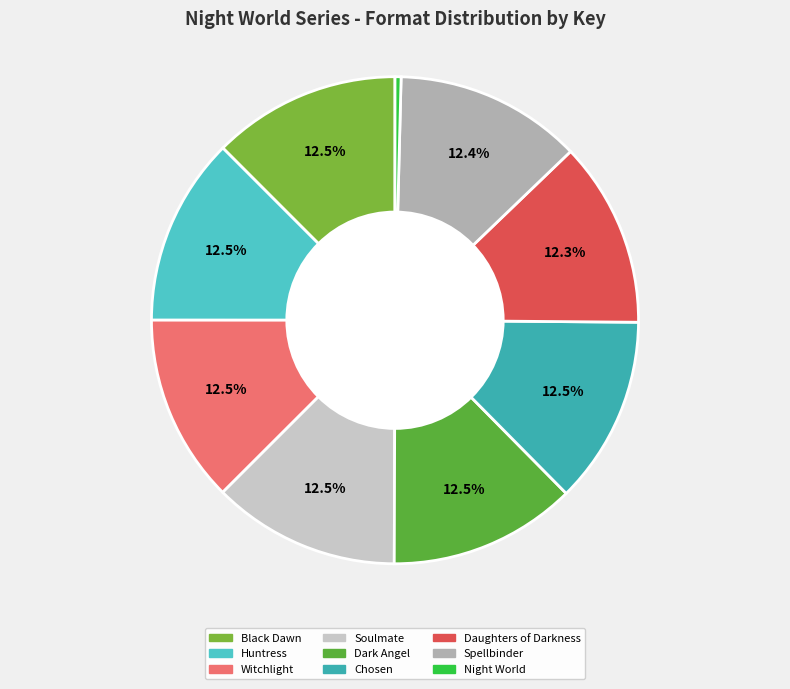

Count the number of slices in the pie.

9